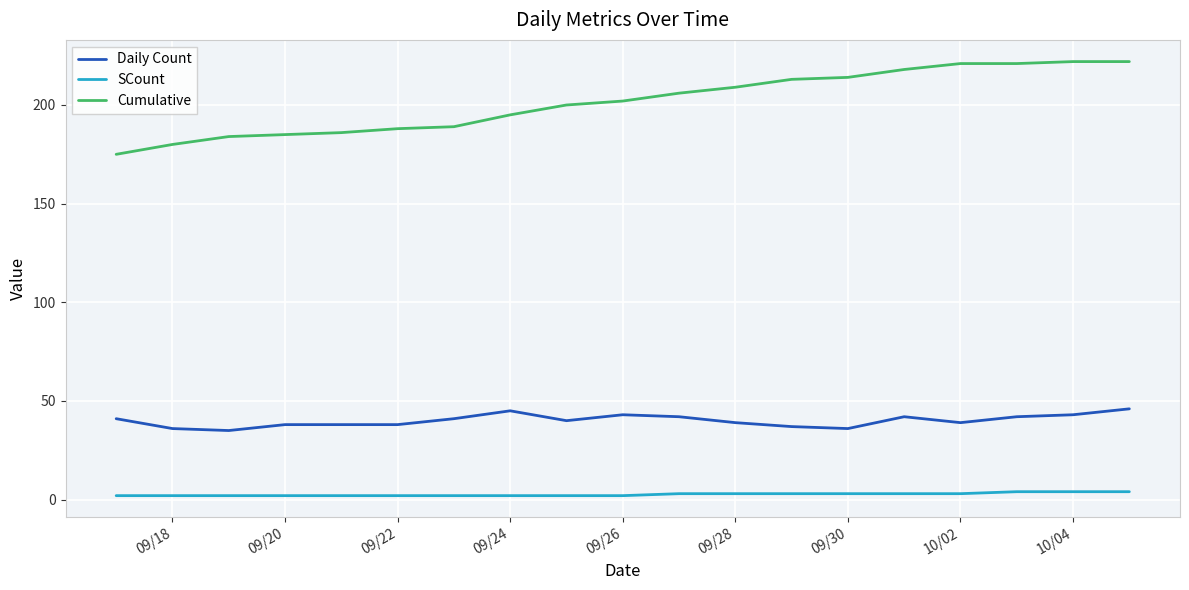

True or false: Cumulative and SCount intersect in this chart.

False